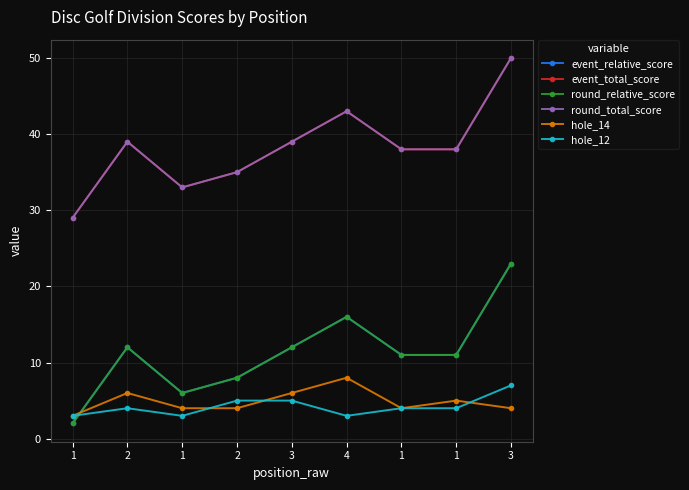

Which series has the widest spread of values?

event_relative_score